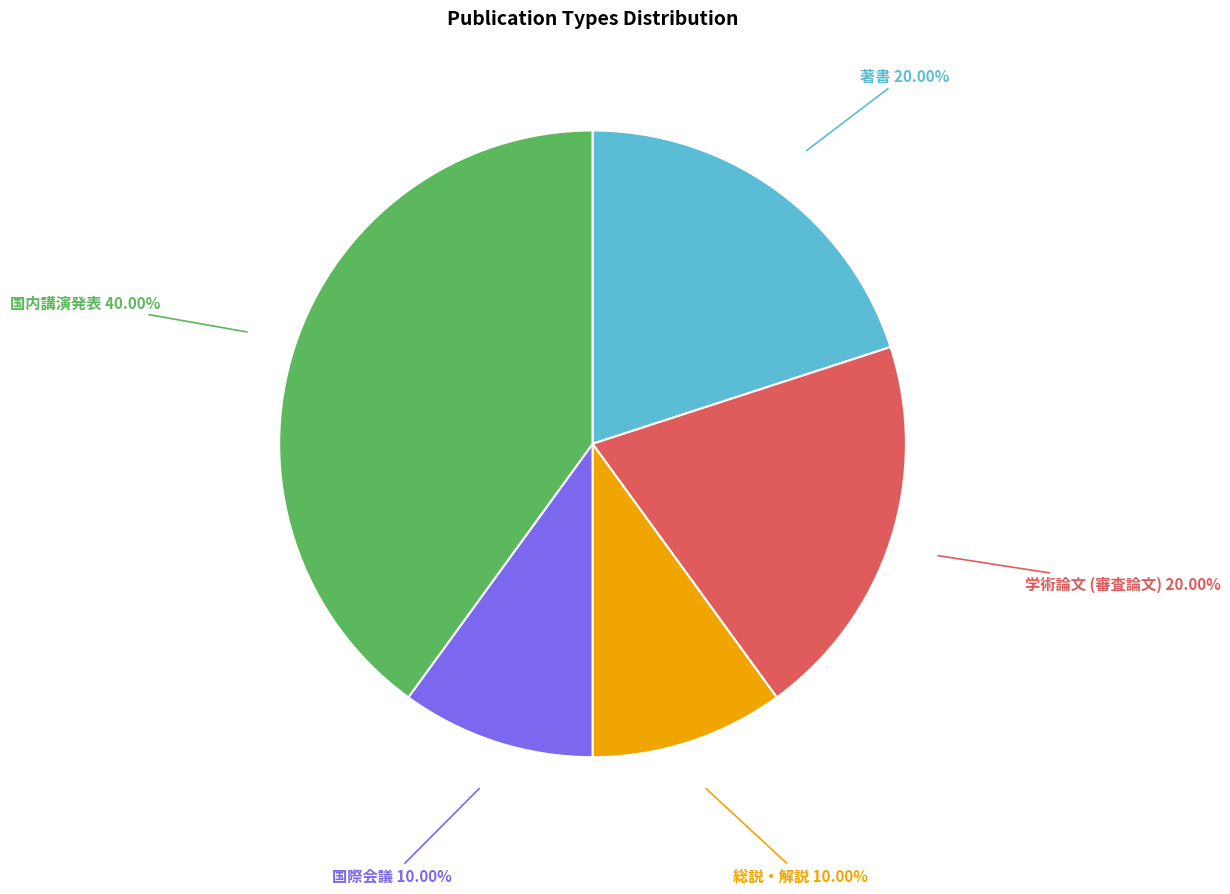

Is there any slice that represents more than half of the pie?

No